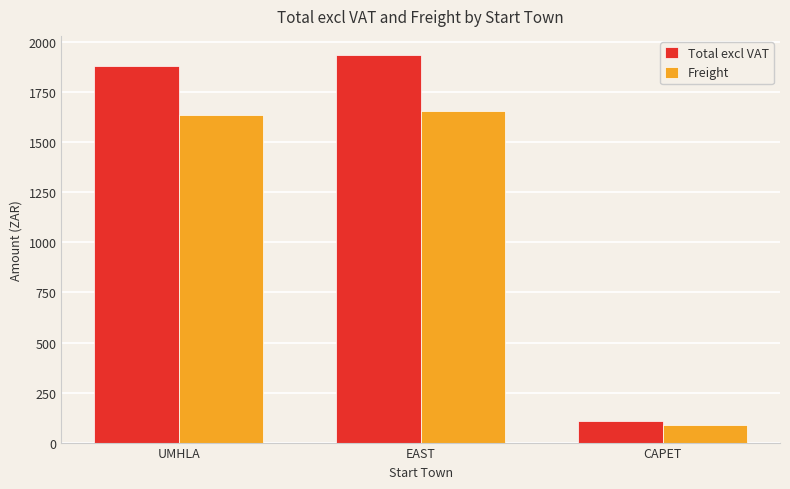

Are the bars grouped side by side (vs. stacked)?

Yes